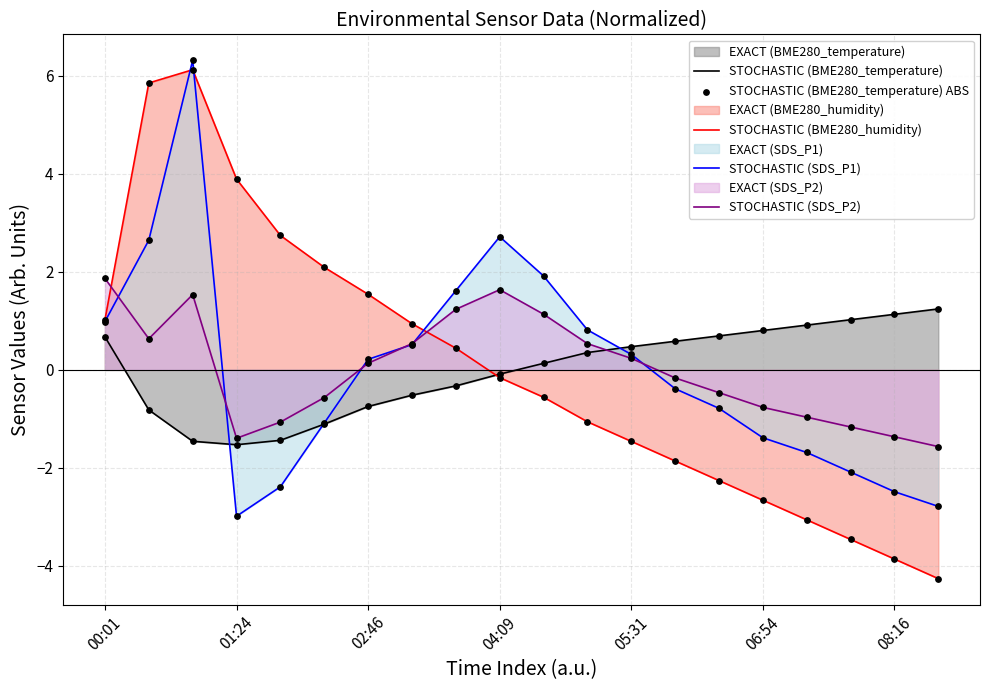

What is the minimum value shown in the chart?

-4.3